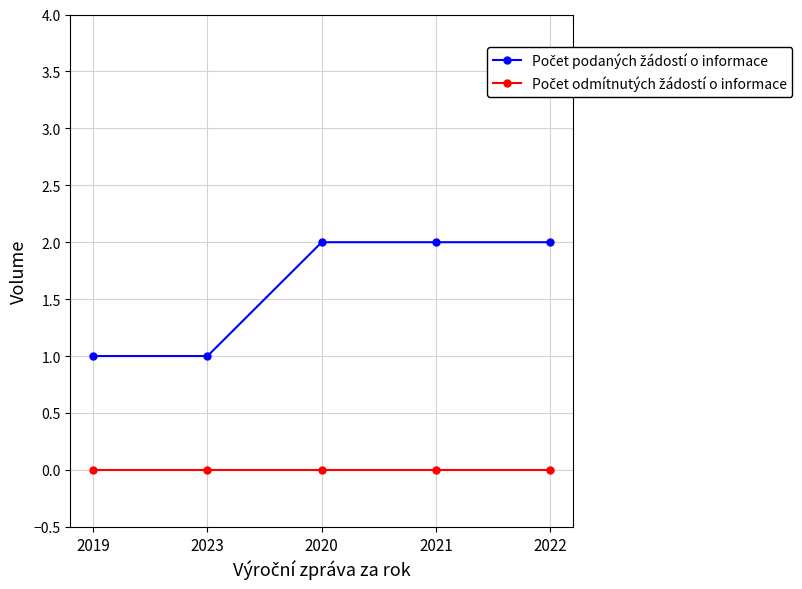

What is the label of the 5th point from the right?

2019